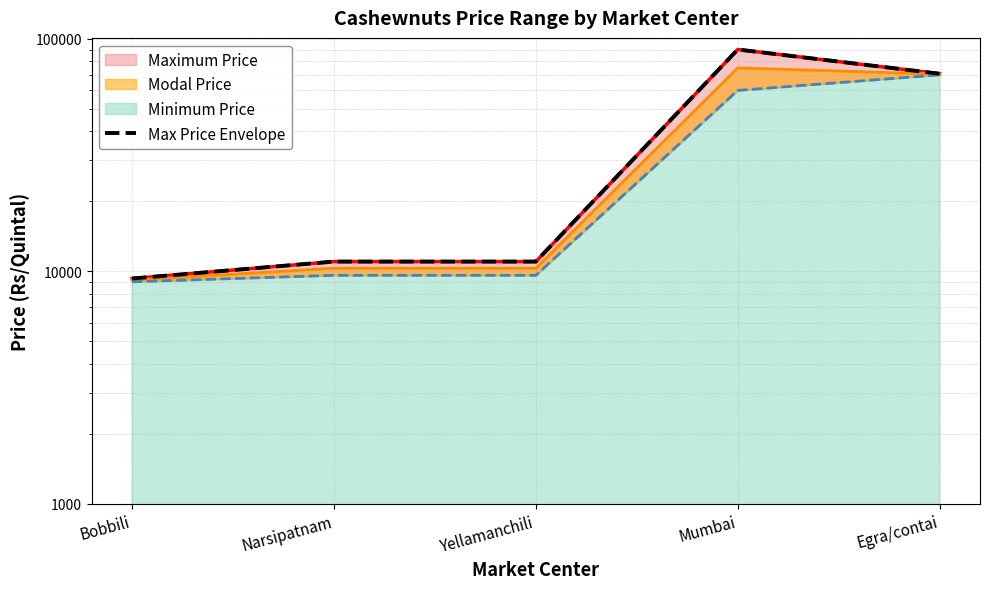

Between Egra/contai and Narsipatnam, which is larger?

Egra/contai